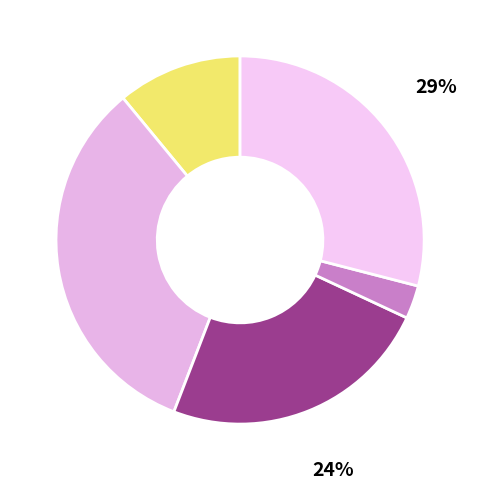

To the nearest percent, what is the average slice percentage?

20%